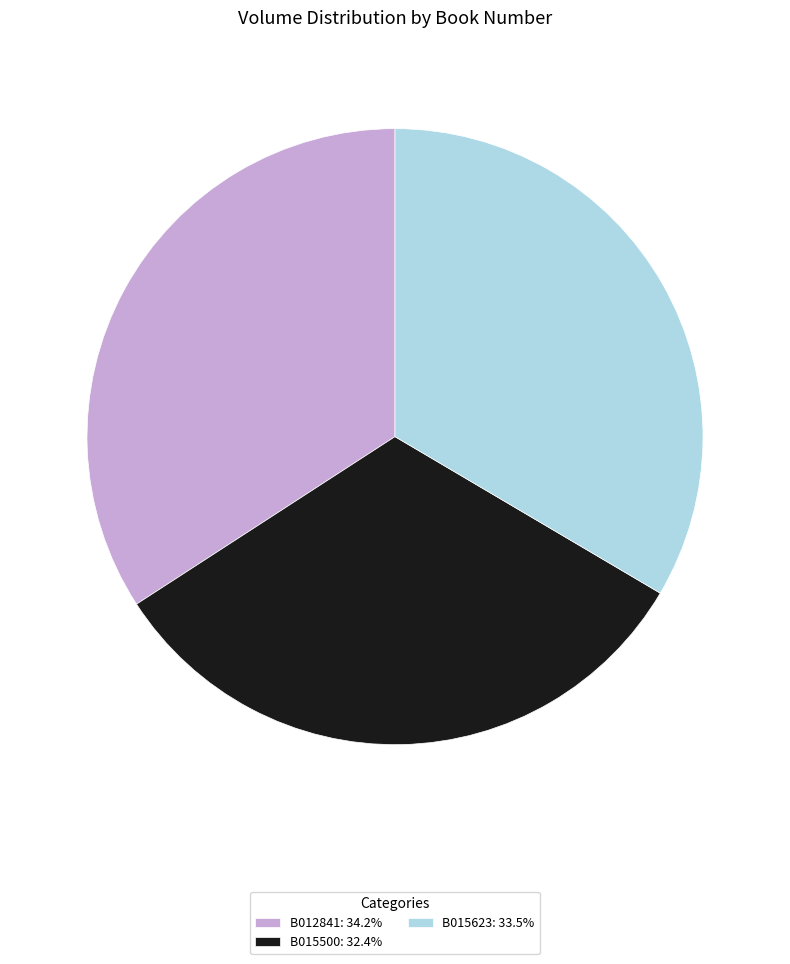

Do B015623: 33.5% and B015500: 32.4% together represent more than half of the pie?

Yes